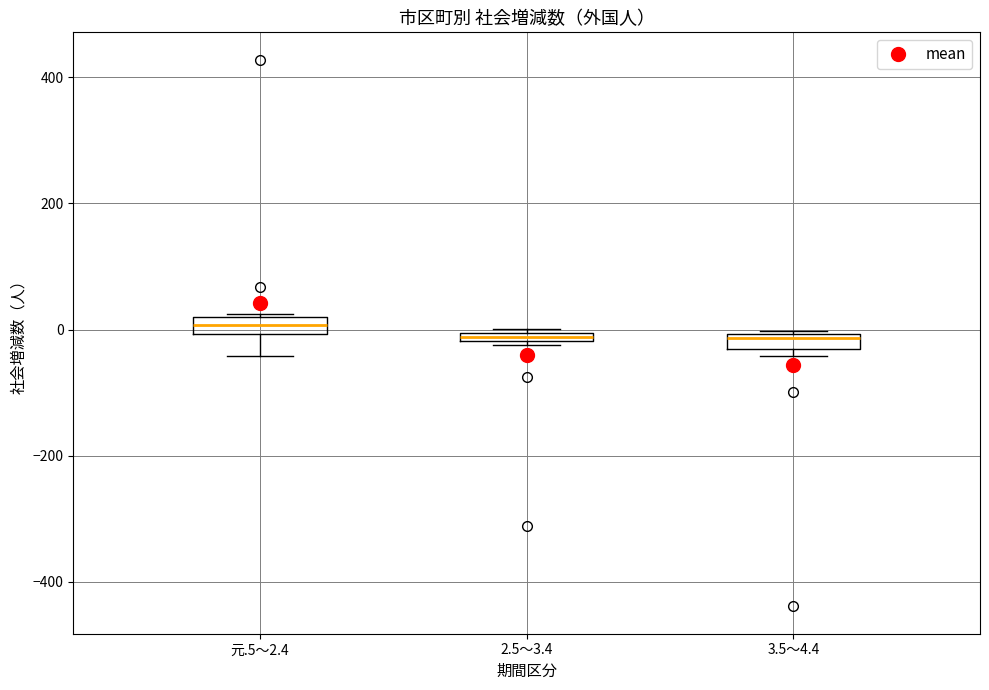

Where is the lower edge of the box for 元.5～2.4 on the y-axis? The values are not printed on the chart, so give them approximately, as read against the axis.

0